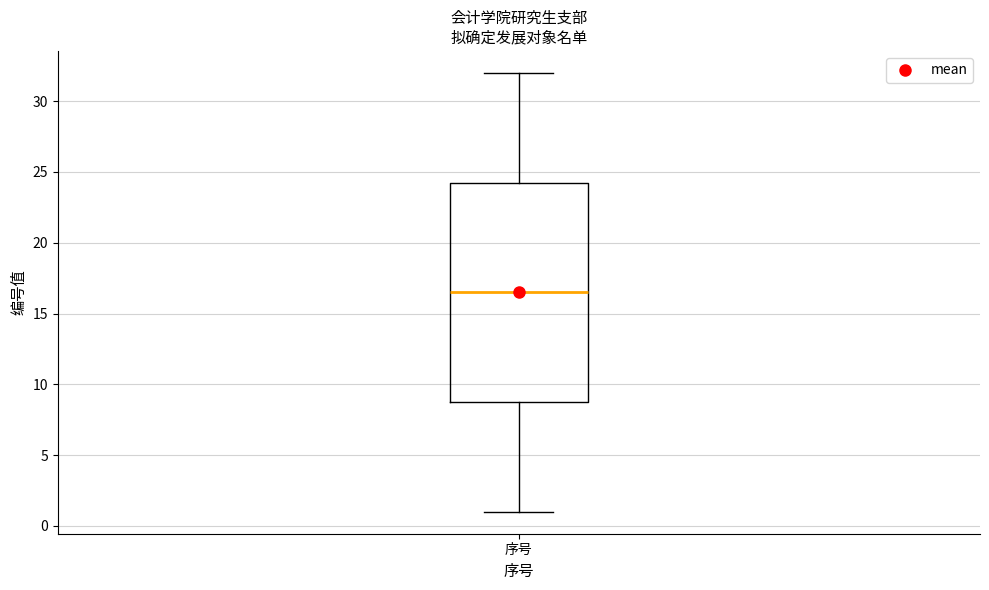

Transcribe this box plot: give where the median line is, the range the box spans, and where the two whiskers end, as read against the y-axis. The values are not printed on the chart, so give them approximately, as read against the axis.

median 16.5, box 9.0 to 24.5, whiskers 1.0 to 32.0